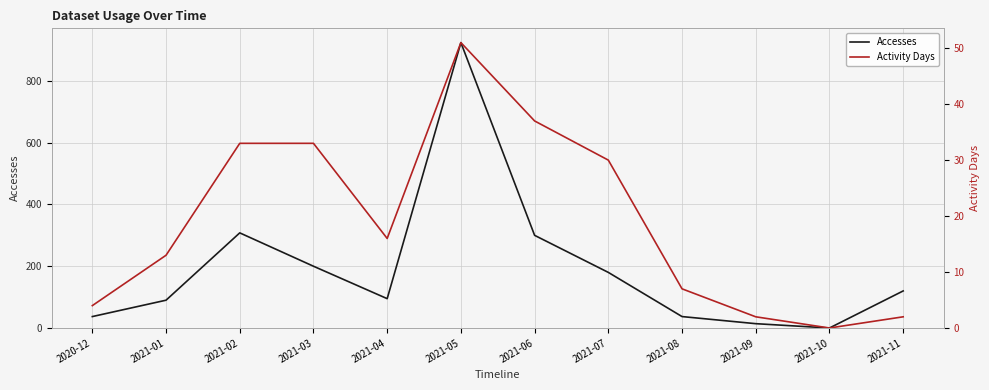

At which label is Activity Days closest to 25?

2021-07